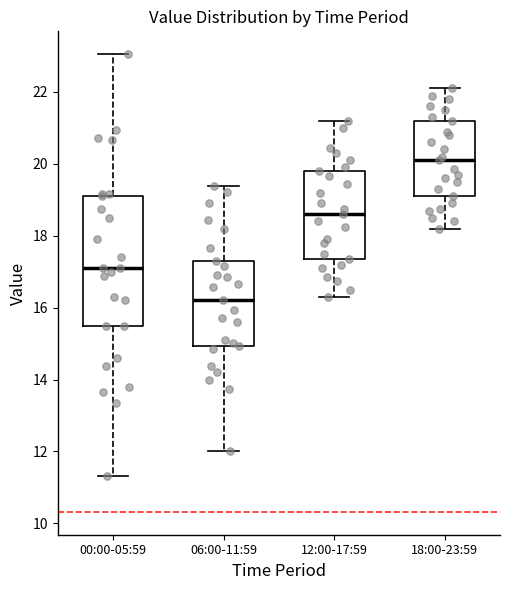

Where is the upper edge of the box for 06:00-11:59 on the y-axis? The values are not printed on the chart, so give them approximately, as read against the axis.

17.4